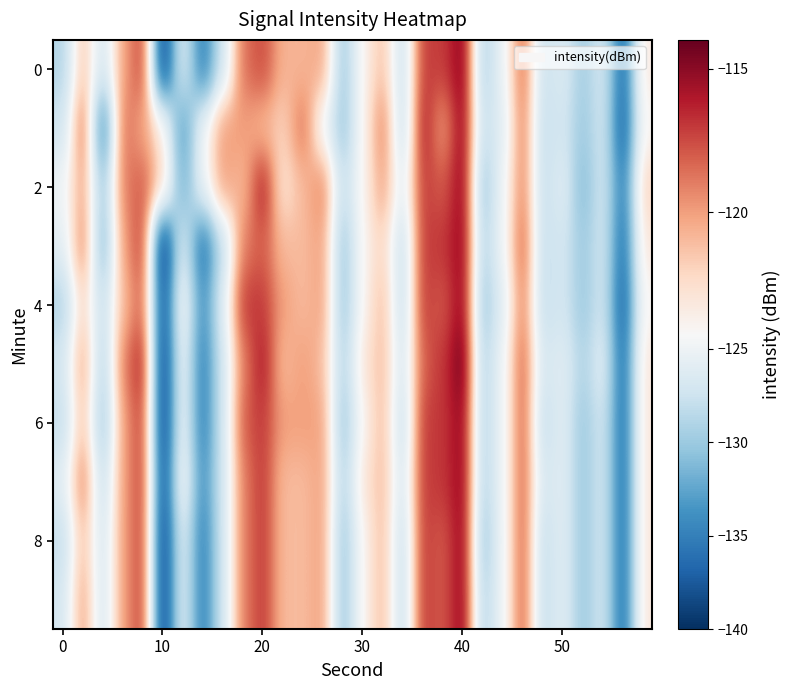

What is the minimum value shown in the chart?

-140.0